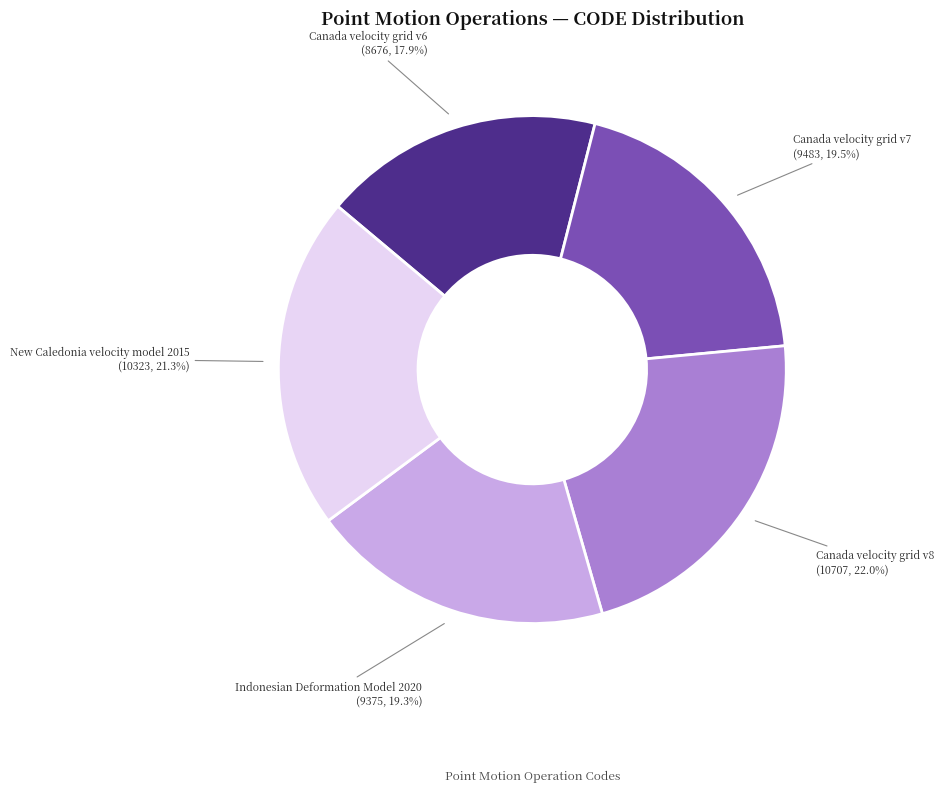

Does Canada velocity grid v8 account for over 50% of the chart?

No